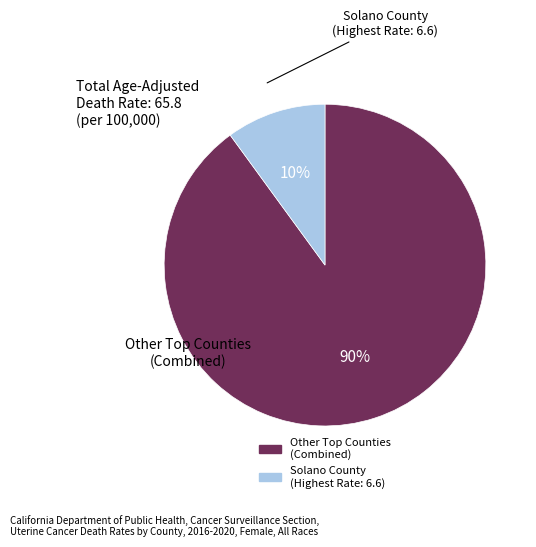

Is there any slice that represents more than half of the pie?

Yes